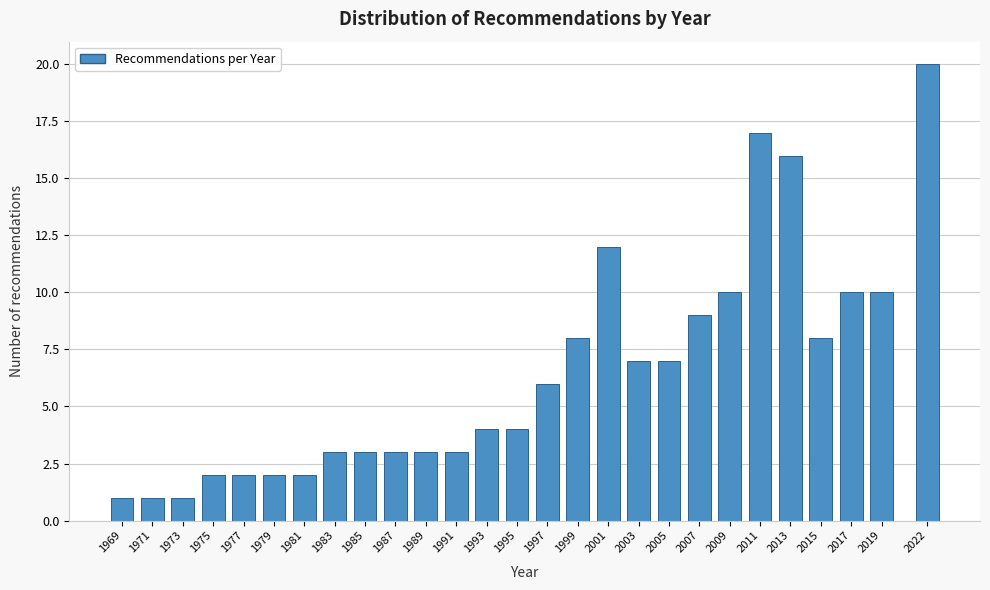

Reading left to right, list all the values displayed in this chart.

1969=1	1971=1	1973=1	1975=2	1977=2	1979=2	1981=2	1983=3	1985=3	1987=3	1989=3	1991=3	1993=4	1995=4	1997=6	1999=8	2001=12	2003=7	2005=7	2007=9	2009=10	2011=17	2013=16	2015=8	2017=10	2019=10	2022=20